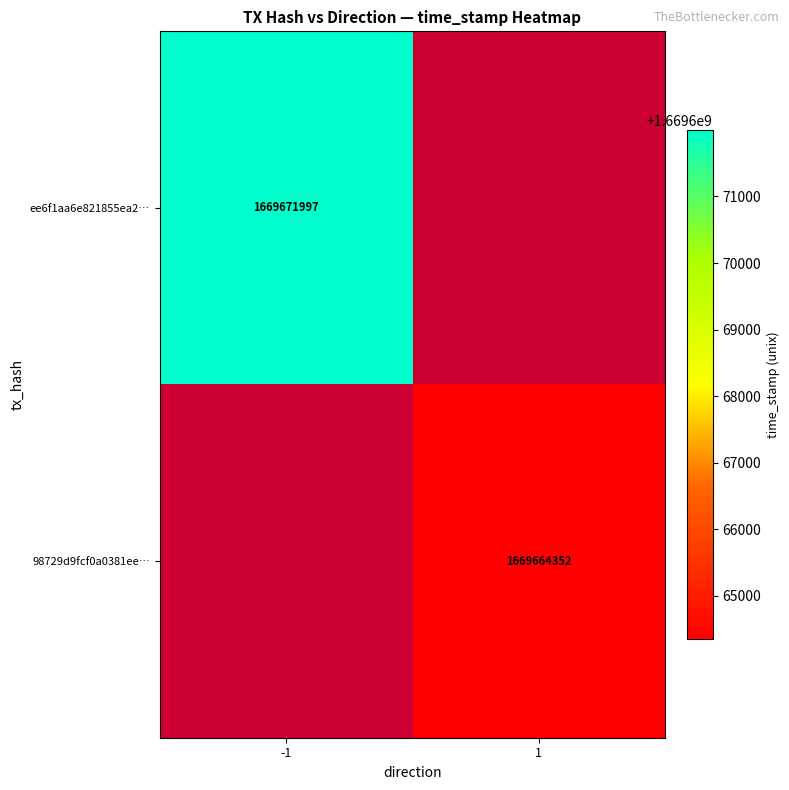

True or false: 98729d9fcf0a0381ee… has a value of 1669664352 at 1.

True